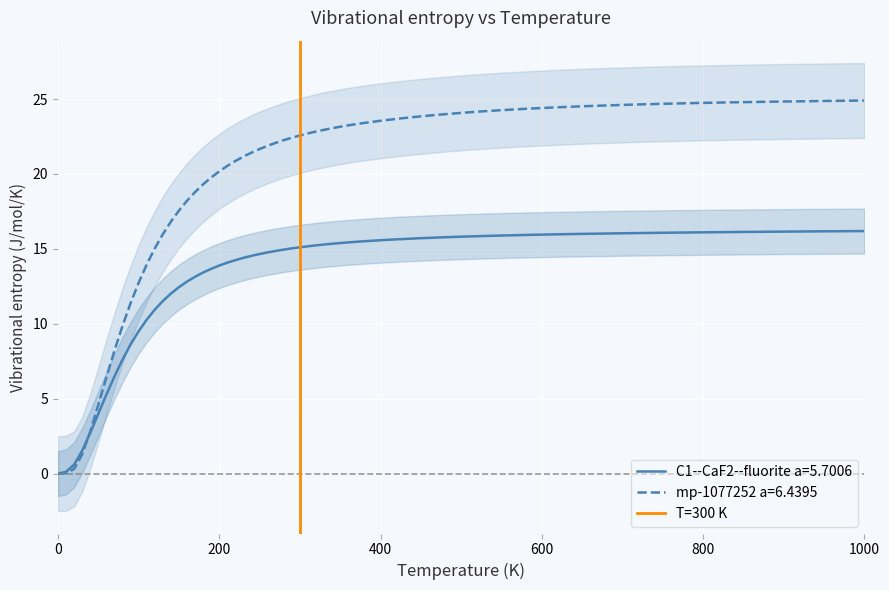

What is the maximum value for mp-1077252 a=6.4395?

24.9